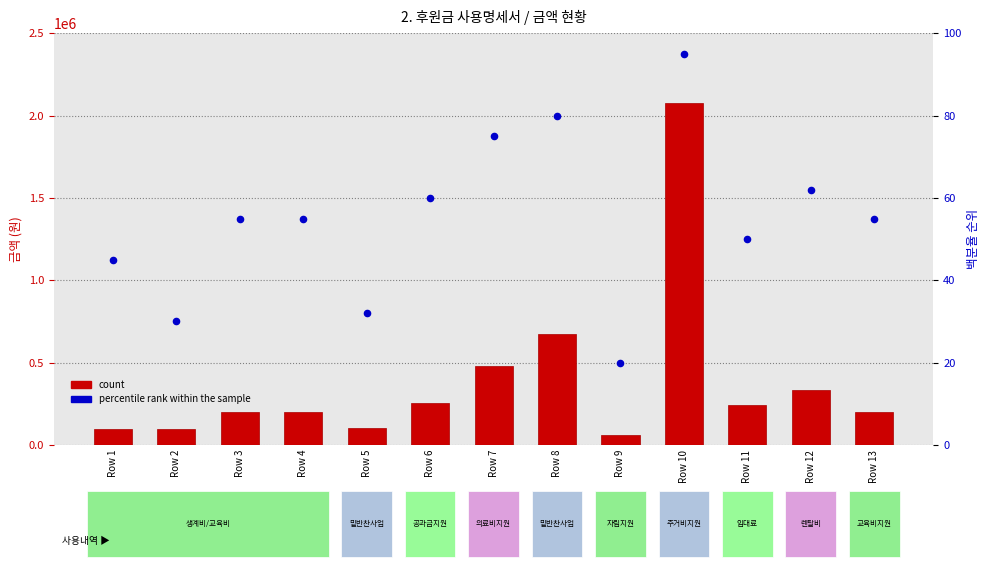

Which series contains the lowest Y value?

percentile rank within the sample